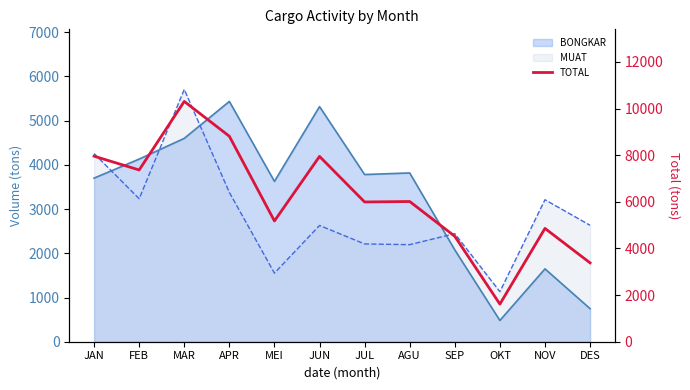

How many interior local peaks (higher than both neighbors) does the data have?

4